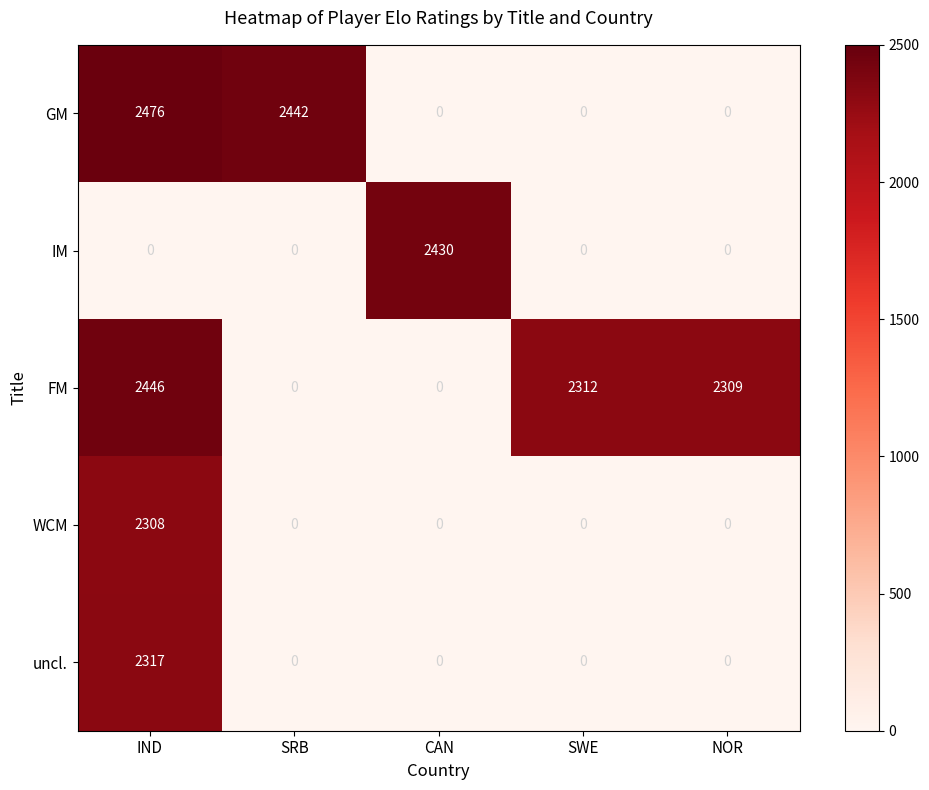

True or false: GM has a value of -1584 at CAN.

False